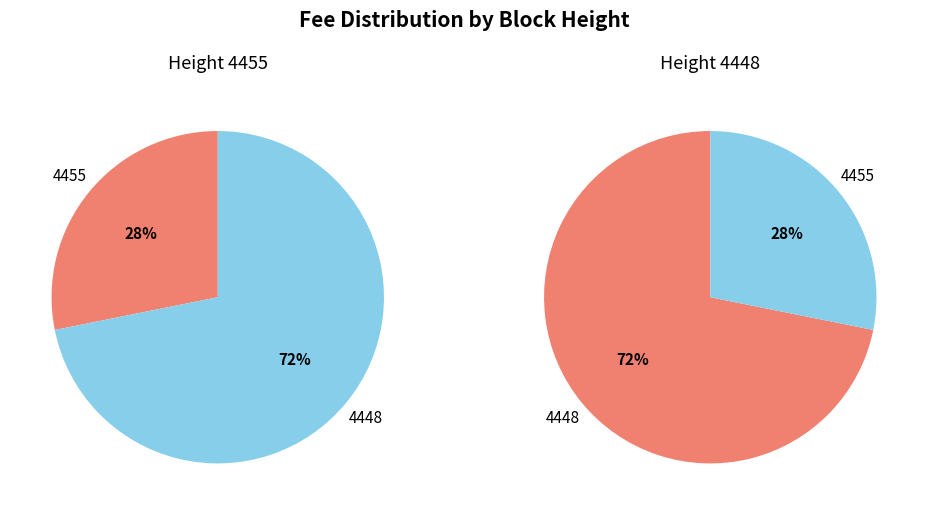

How many segments does this pie chart have?

2